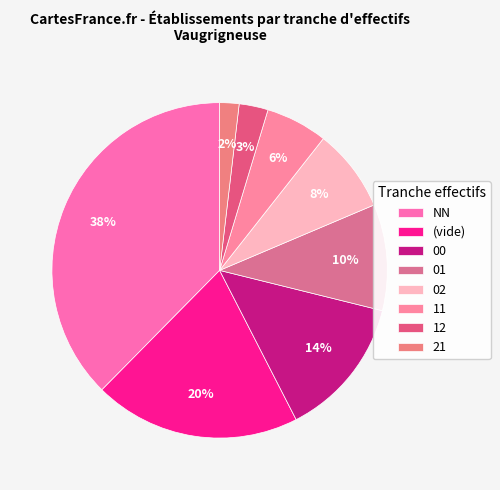

Which has a higher value, 02 or 21?

02